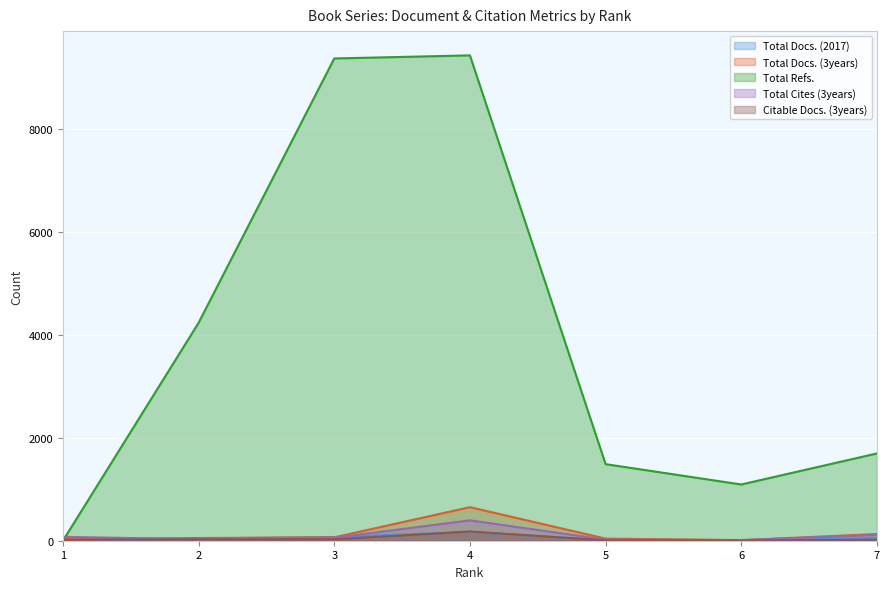

Is it true that Citable Docs. (3years) equals 9 at 5?

False